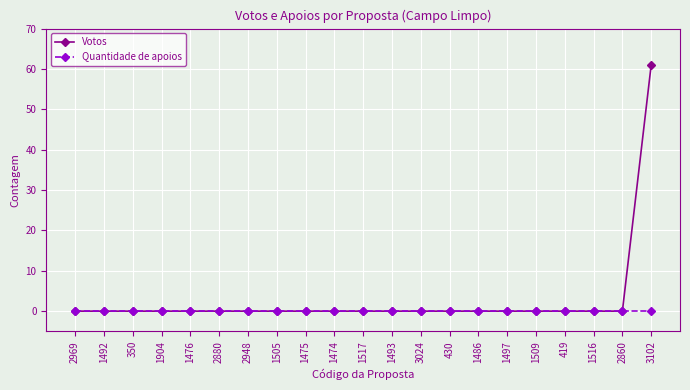

Reading left to right, what are all the values shown in this chart?

Votos: 2969=0	1492=0	350=0	1904=0	1476=0	2880=0	2948=0	1505=0	1475=0	1474=0	1517=0	1493=0	3024=0	430=0	1486=0	1497=0	1509=0	419=0	1516=0	2860=0	3102=61
Quantidade de apoios: 2969=0	1492=0	350=0	1904=0	1476=0	2880=0	2948=0	1505=0	1475=0	1474=0	1517=0	1493=0	3024=0	430=0	1486=0	1497=0	1509=0	419=0	1516=0	2860=0	3102=0